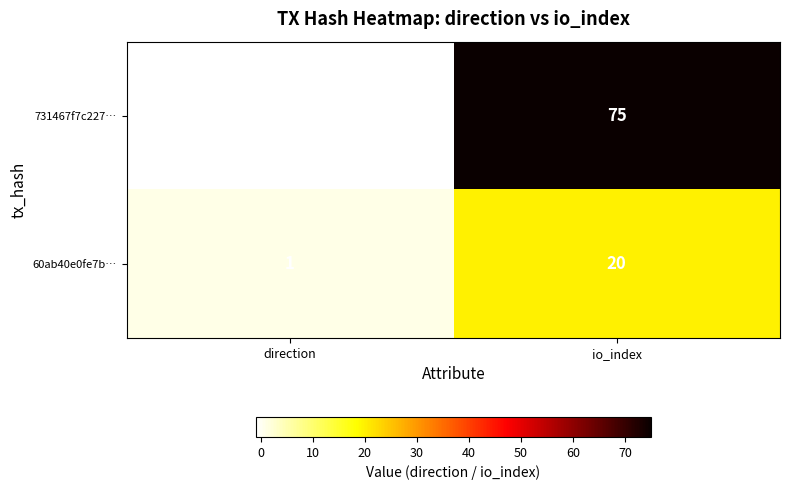

Which series changed the most between direction and io_index?

731467f7c227…